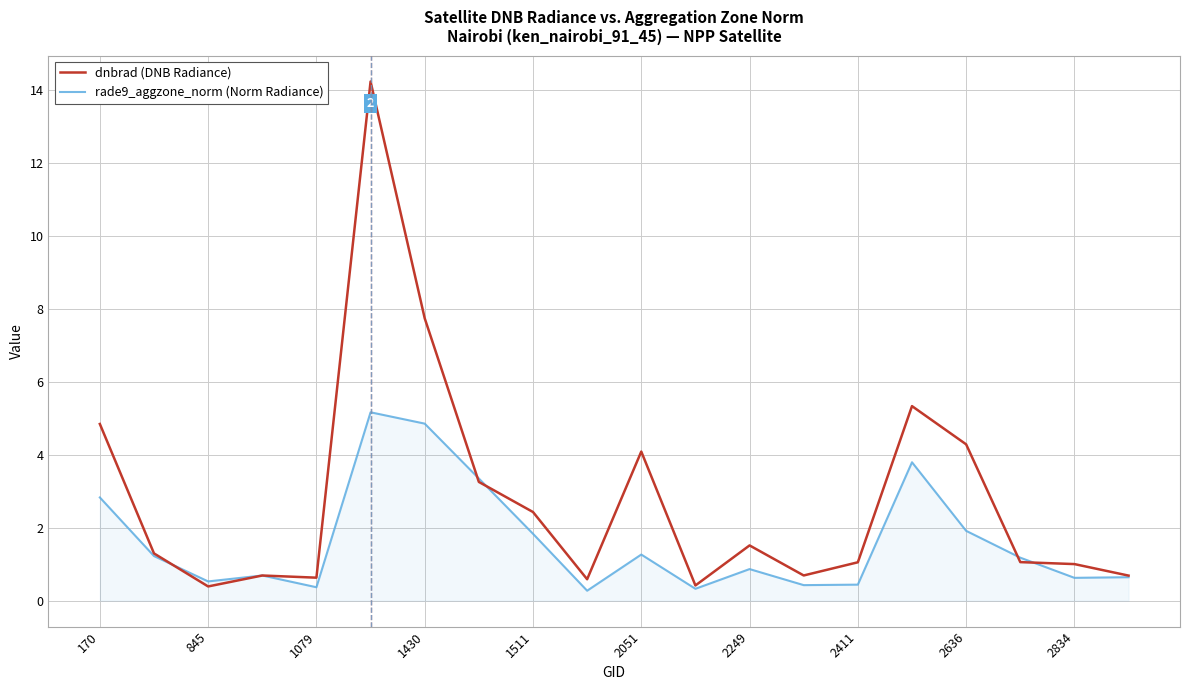

What is the greatest value displayed?

14.2